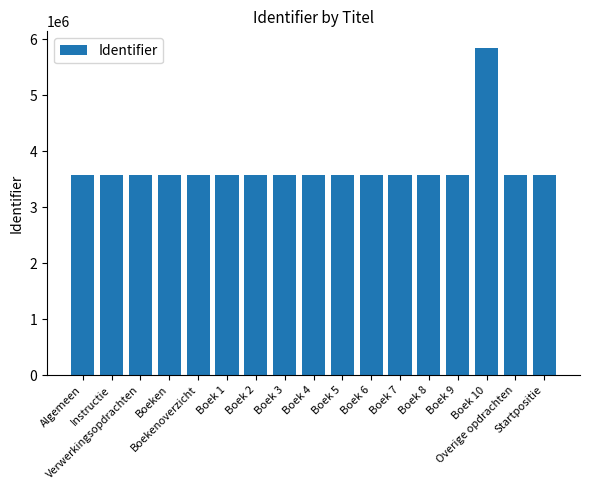

How many values are below 3576087?

8